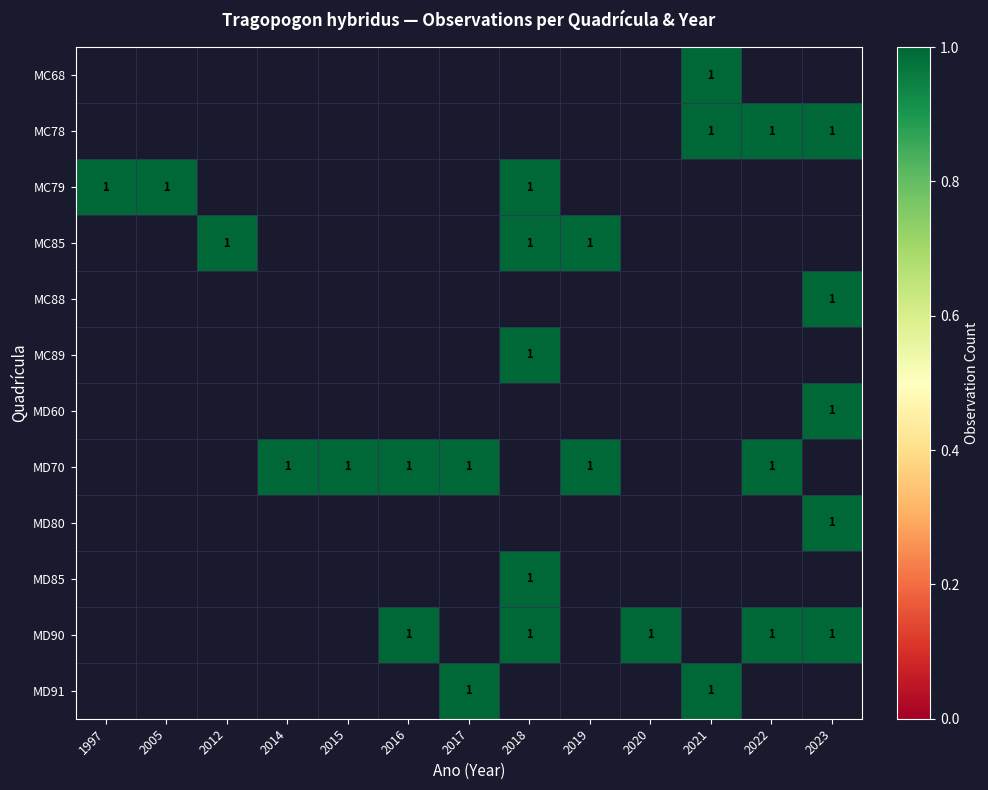

List the series in order of their peak value, lowest first.

MC68, MC78, MC79, MC85, MC88, MC89, MD60, MD70, MD80, MD85, MD90, MD91